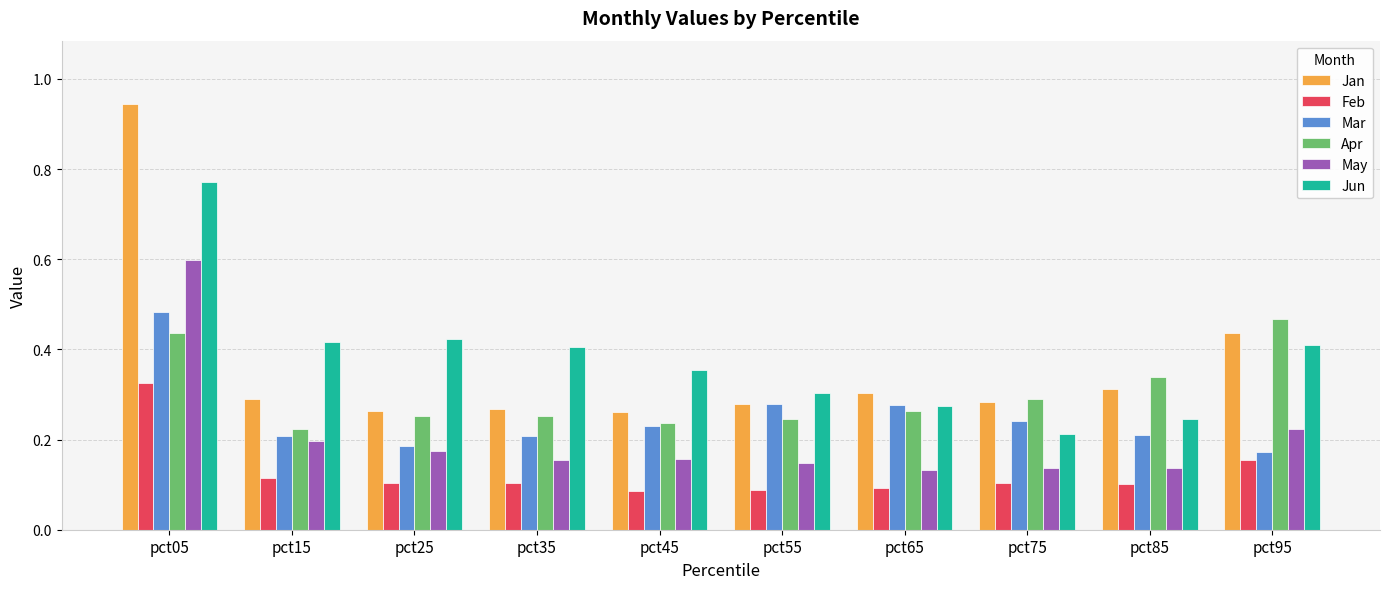

What is the sum of all Feb values?

1.3